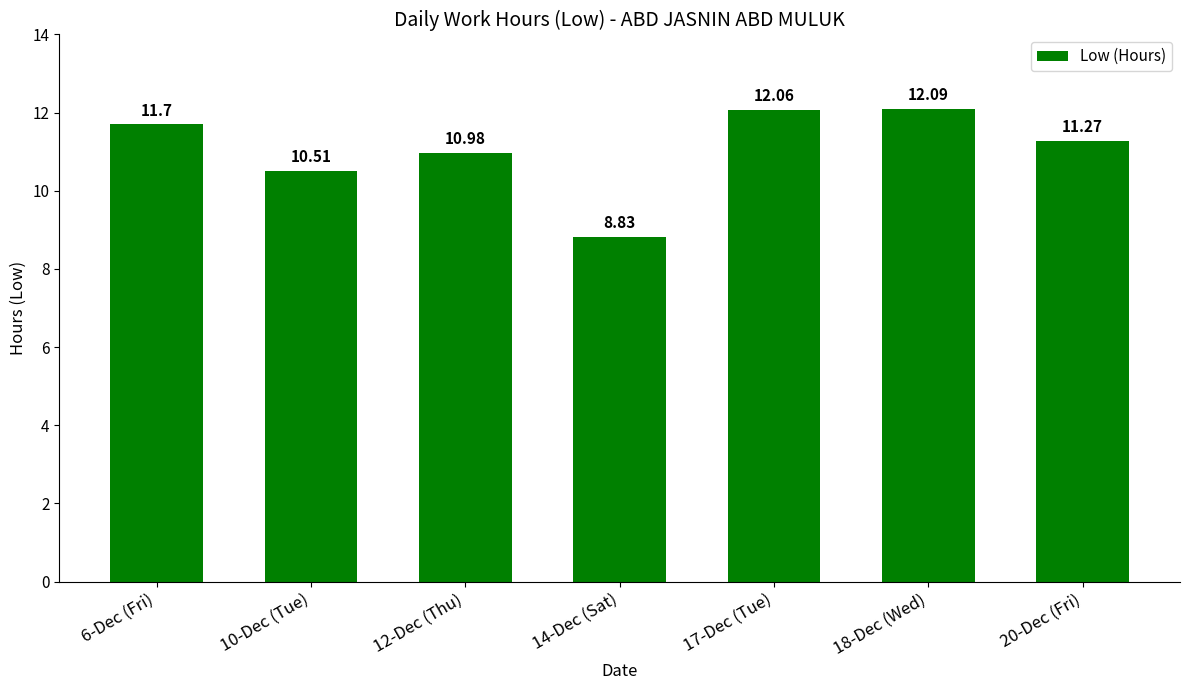

List the labels in order of value, largest first.

18-Dec (Wed), 17-Dec (Tue), 6-Dec (Fri), 20-Dec (Fri), 12-Dec (Thu), 10-Dec (Tue), 14-Dec (Sat)